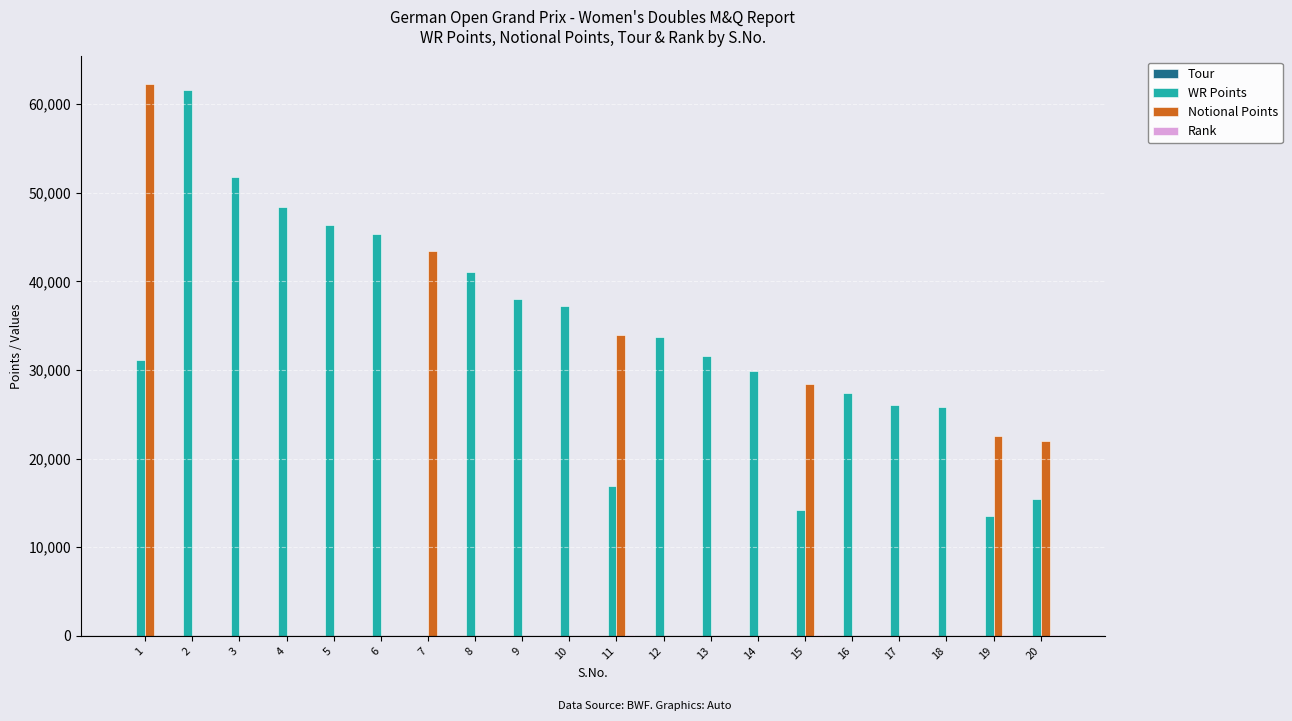

Between 3 and 6, which series saw the biggest shift?

WR Points